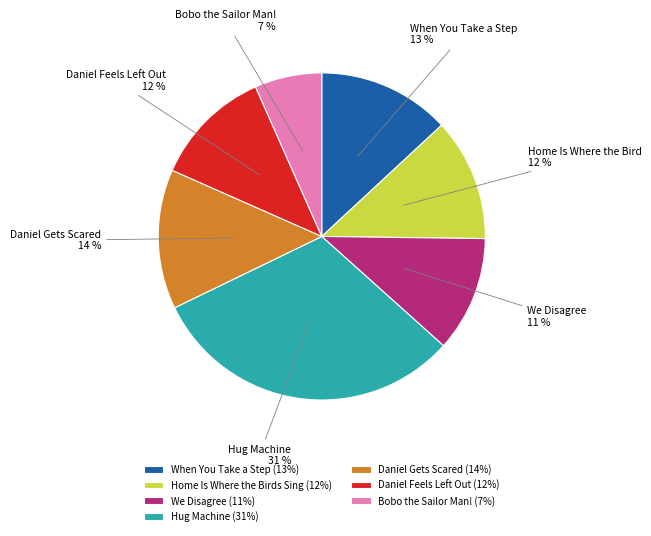

Is there any slice that represents more than half of the pie?

No